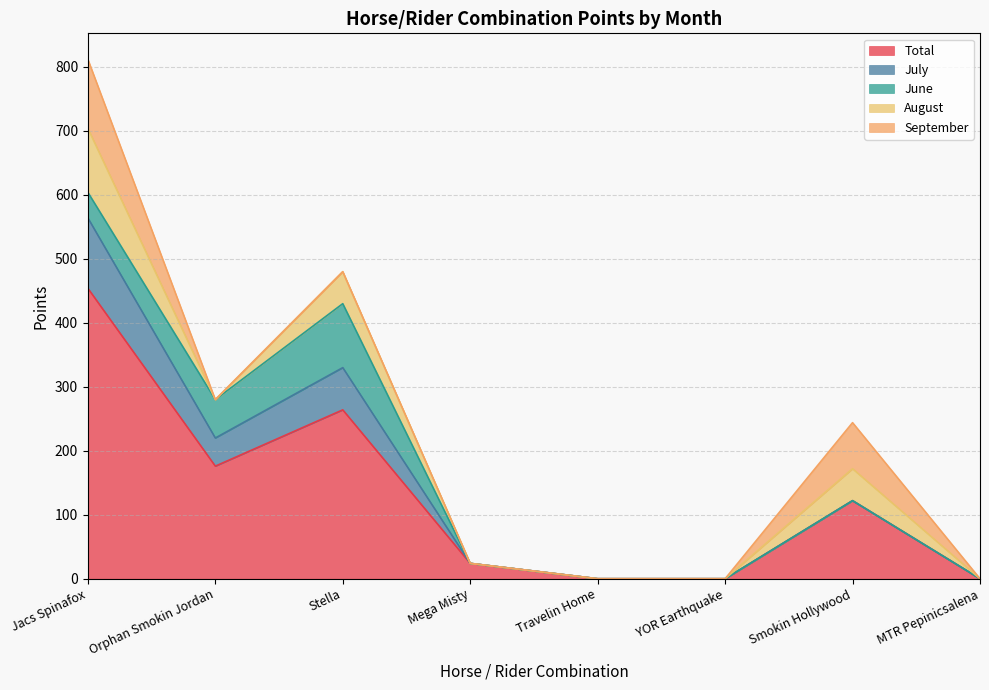

True or false: July and September cross at least once.

False